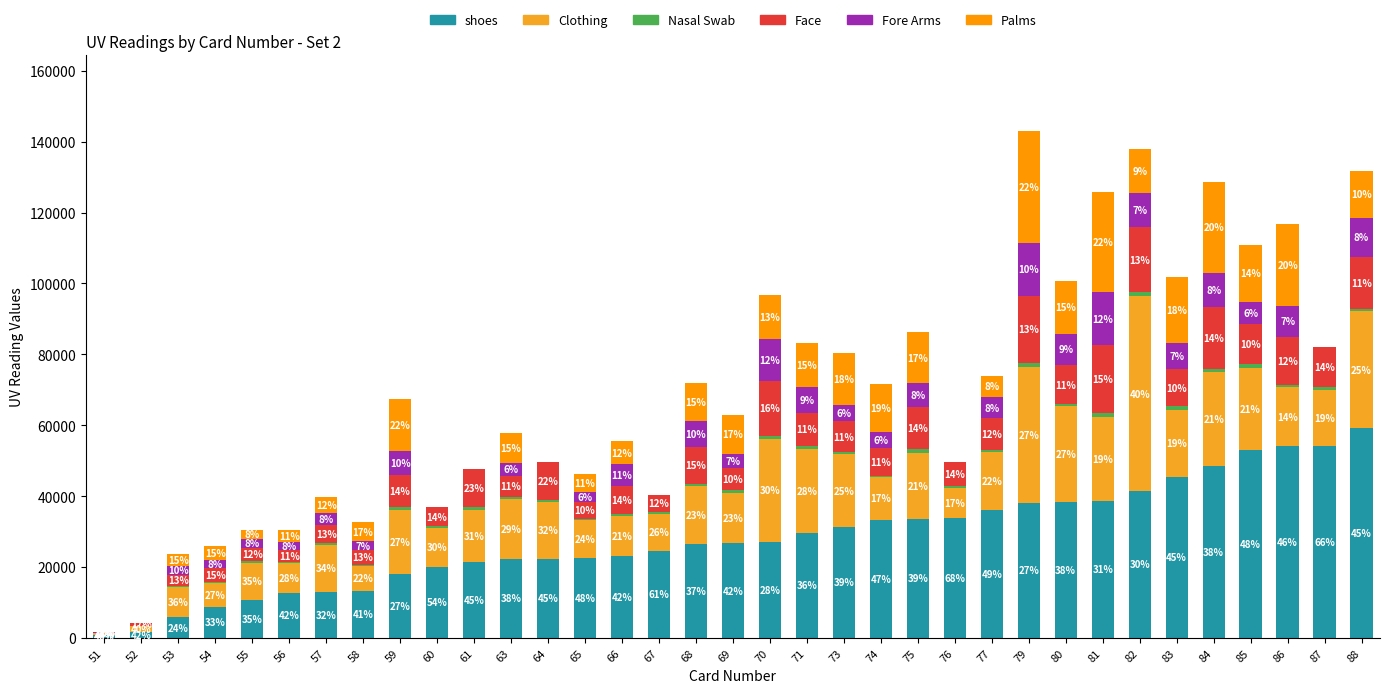

Which has a higher value, 79 or 86?

86